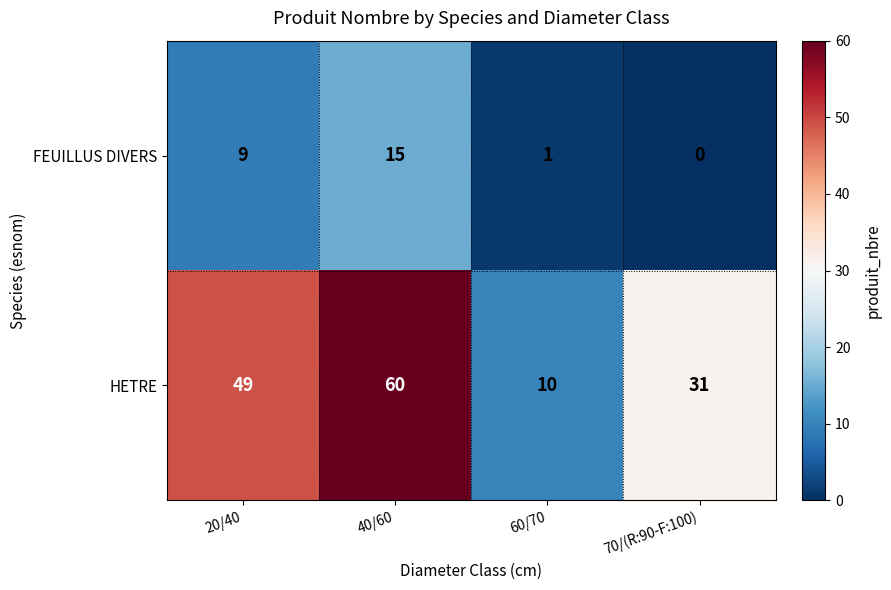

How many distinct data groups are displayed?

2